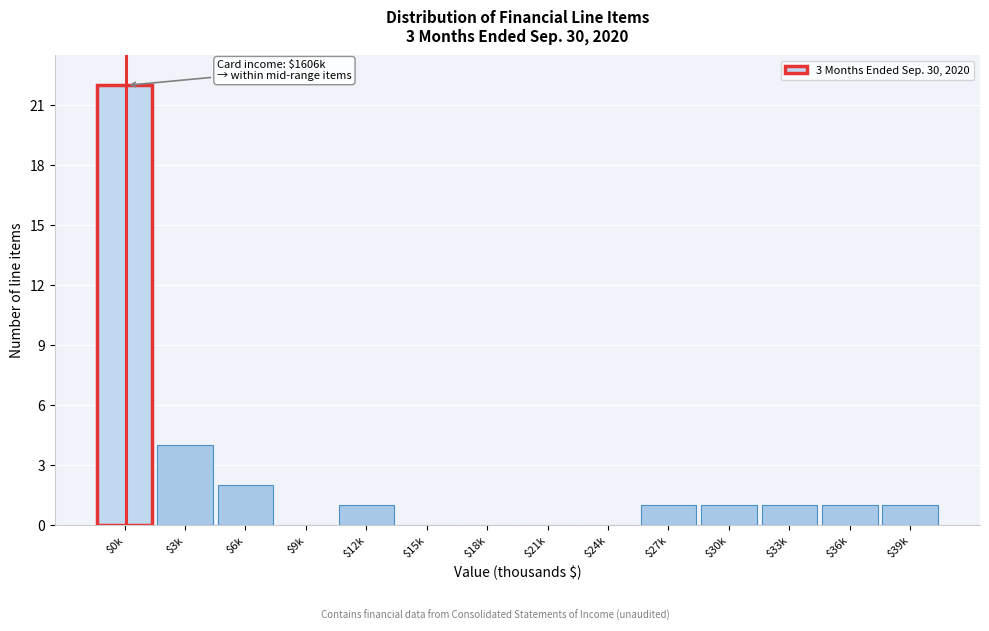

What is the greatest value displayed?

22